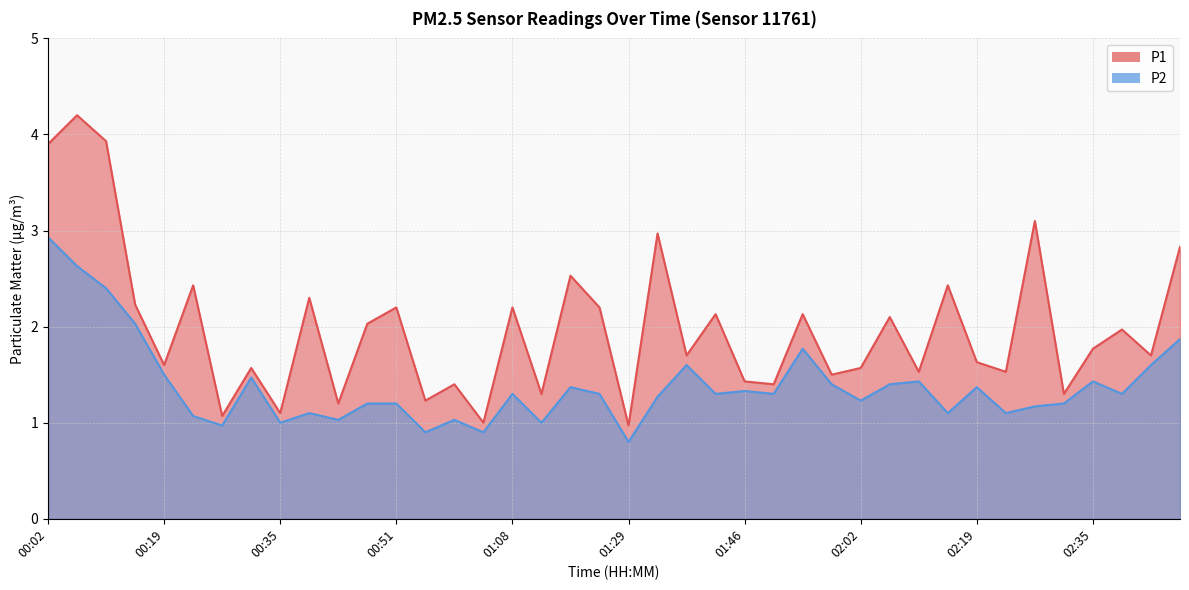

True or false: P1 and P2 intersect in this chart.

False